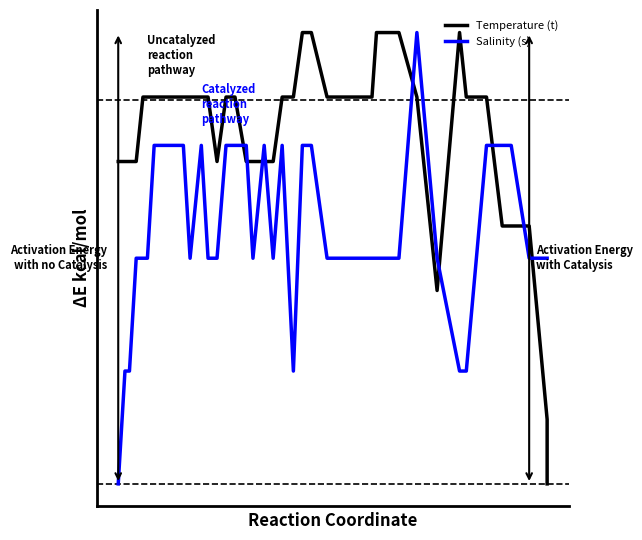

Reading left to right, list all the values displayed in this chart.

Temperature (t): 0.7	0.7	0.7	0.7	0.9	0.9	0.9	0.9	0.9	0.9	0.9	0.9	0.9	0.9	0.7	0.9	0.9	0.7	0.7	0.7	0.7	0.9	0.9	1.0	1.0	0.9	0.9	0.9	1.0	1.0	0.9	0.4	1.0	0.9	0.9	0.6	0.6	0.6	0.1	0.0
Salinity (s): 0.0	0.3	0.3	0.5	0.5	0.5	0.8	0.8	0.8	0.8	0.8	0.5	0.8	0.5	0.5	0.8	0.8	0.8	0.5	0.8	0.5	0.8	0.3	0.8	0.8	0.5	0.5	0.5	0.5	0.5	1.0	0.5	0.3	0.3	0.8	0.8	0.8	0.5	0.5	0.5